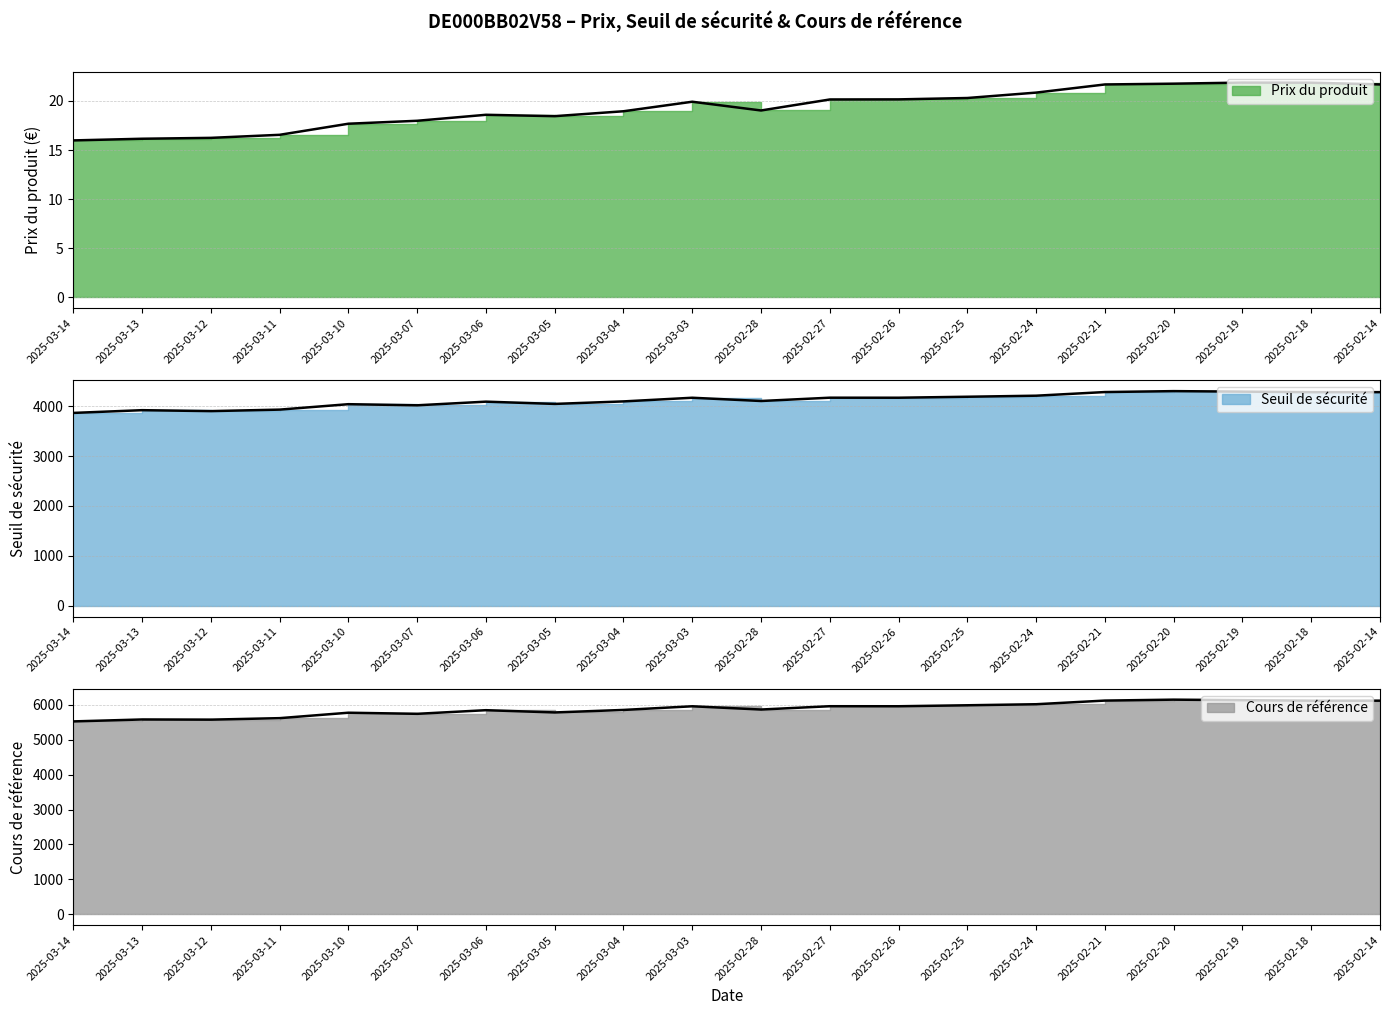

How many values in the Seuil de sécurité series are below 4168?

10